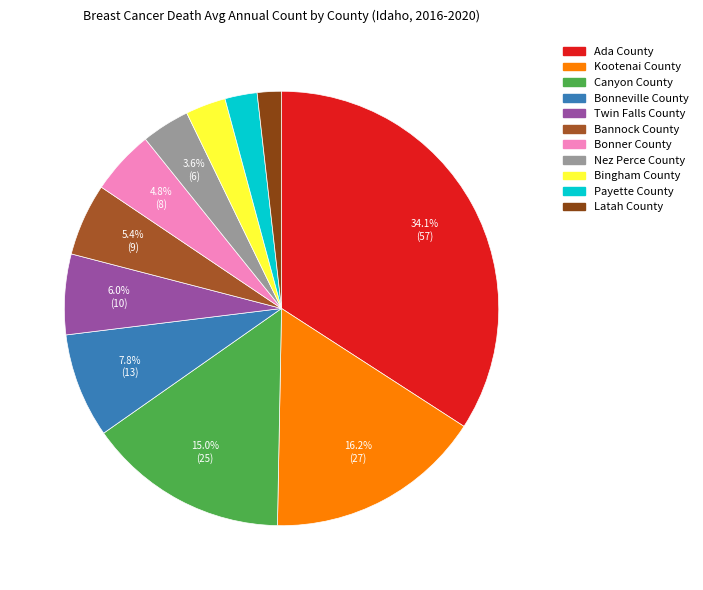

Does Twin Falls County account for over 50% of the chart?

No